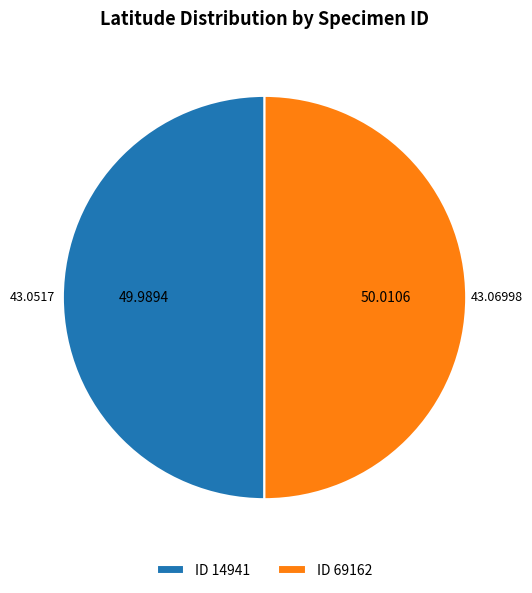

Do ID 14941 and ID 69162 together represent more than half of the pie?

Yes